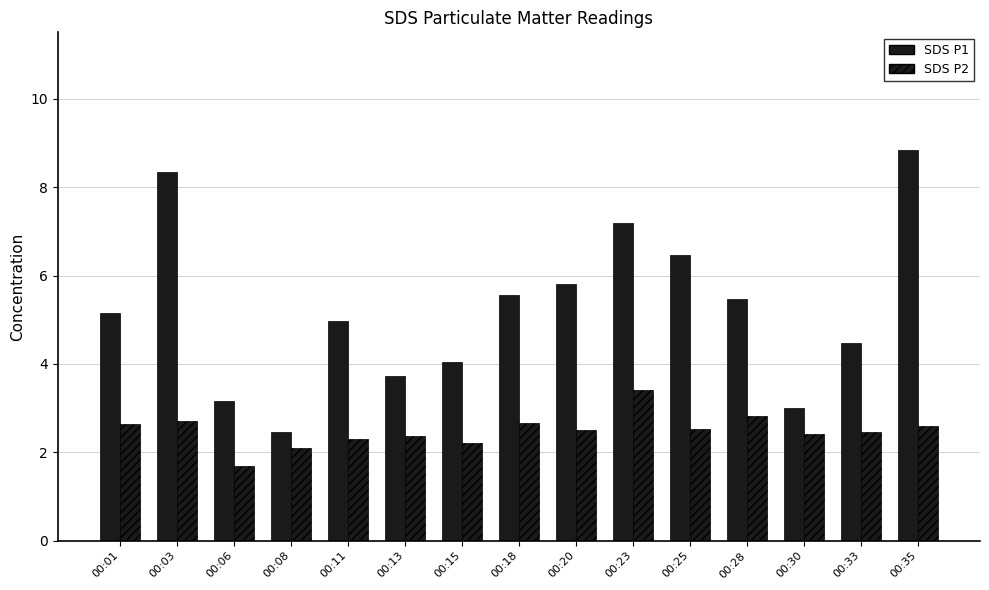

What is the highest value of the SDS P1 series?

8.8